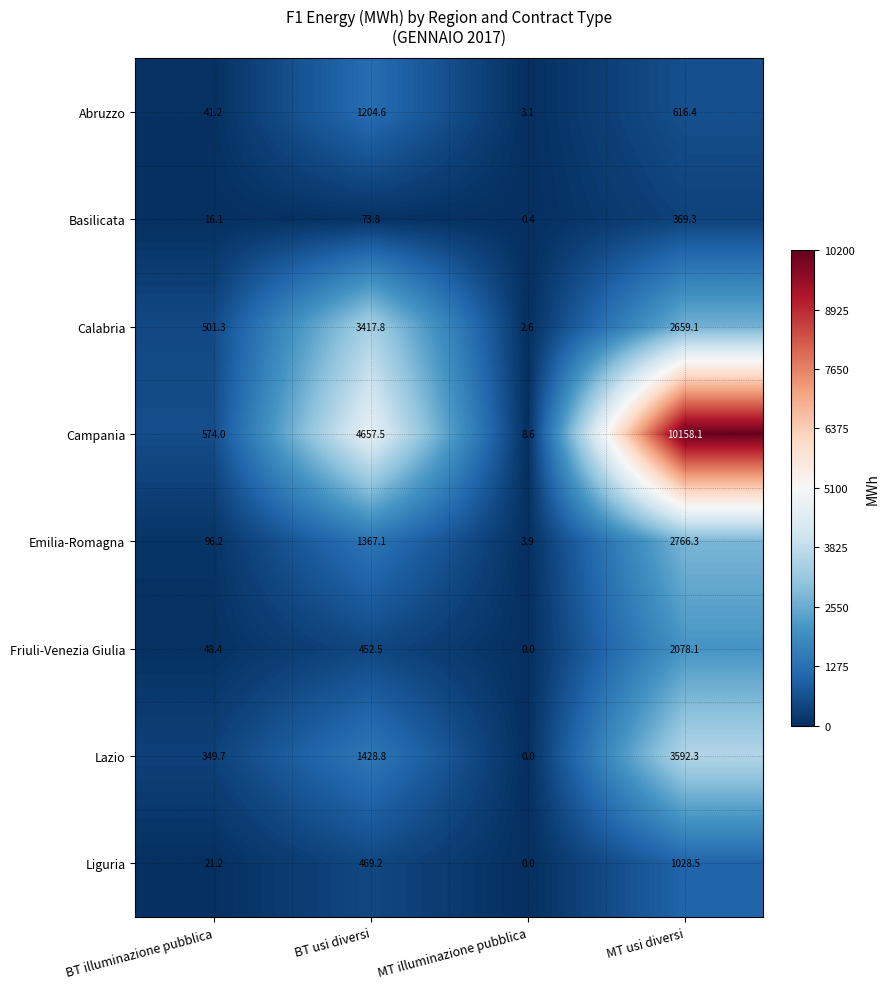

The value of Lazio at MT usi diversi is 3592.3. True or false?

True